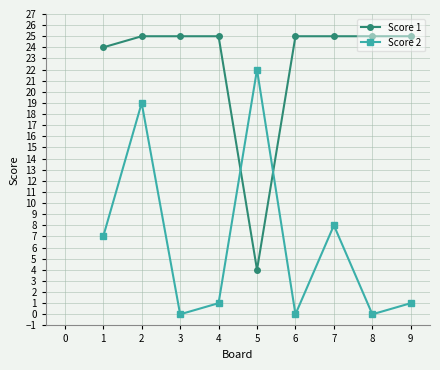

What is the value of the Score 1 point at the 1st from the left?

24